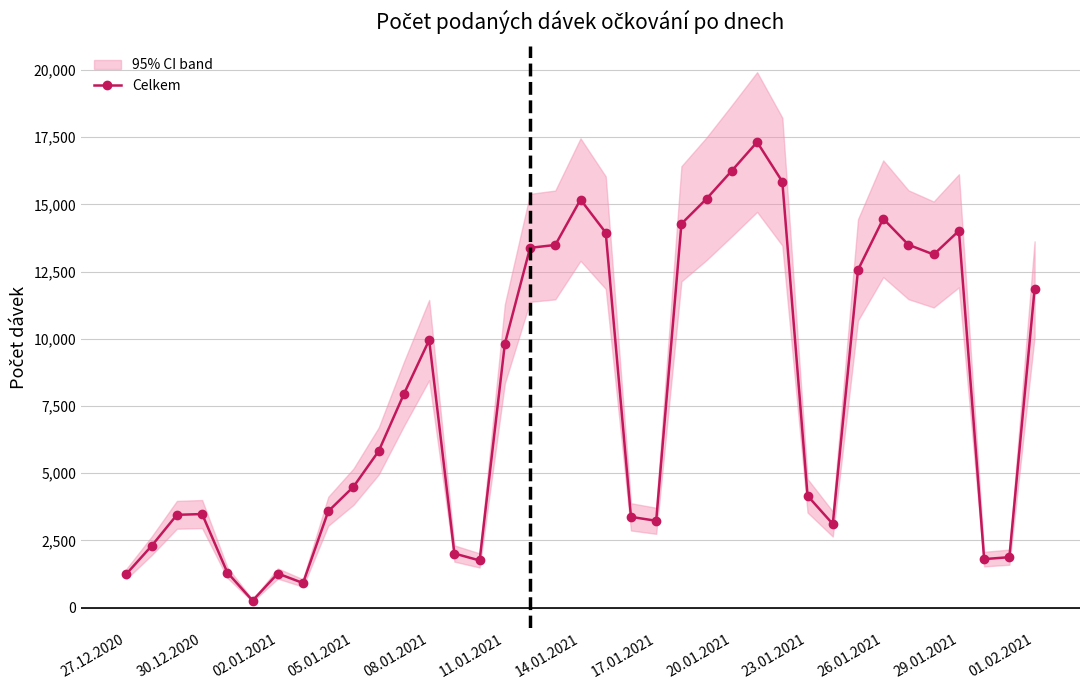

Is it true that Celkem equals 2392 at 01.02.2021?

False